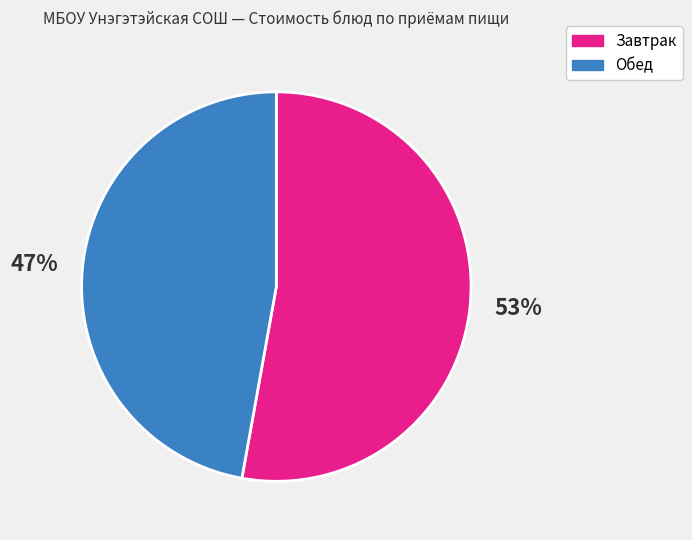

To the nearest percent, what is the difference between the largest and smallest slice percentages?

6%